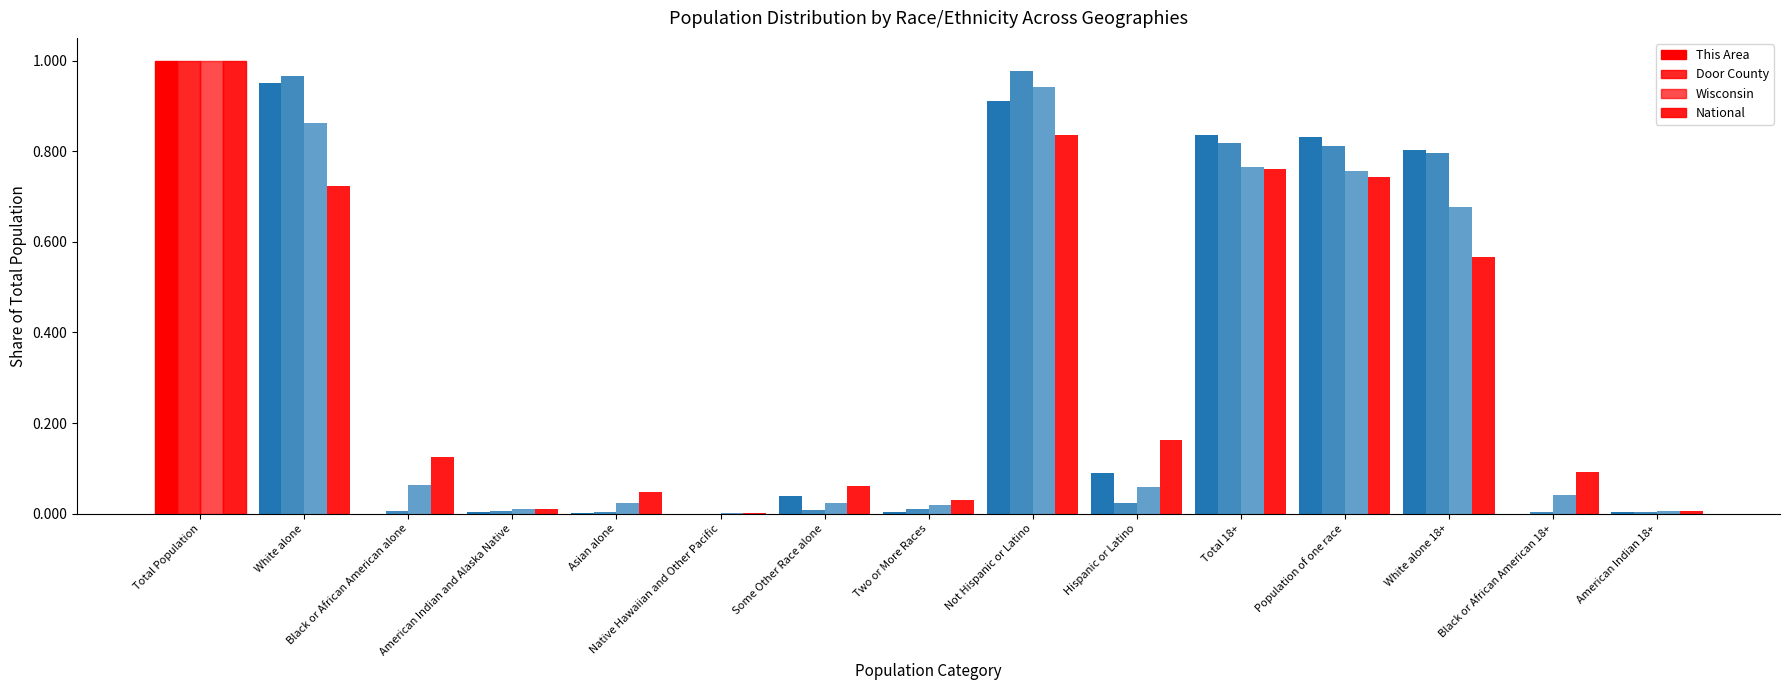

What position from the left is Hispanic or Latino?

10